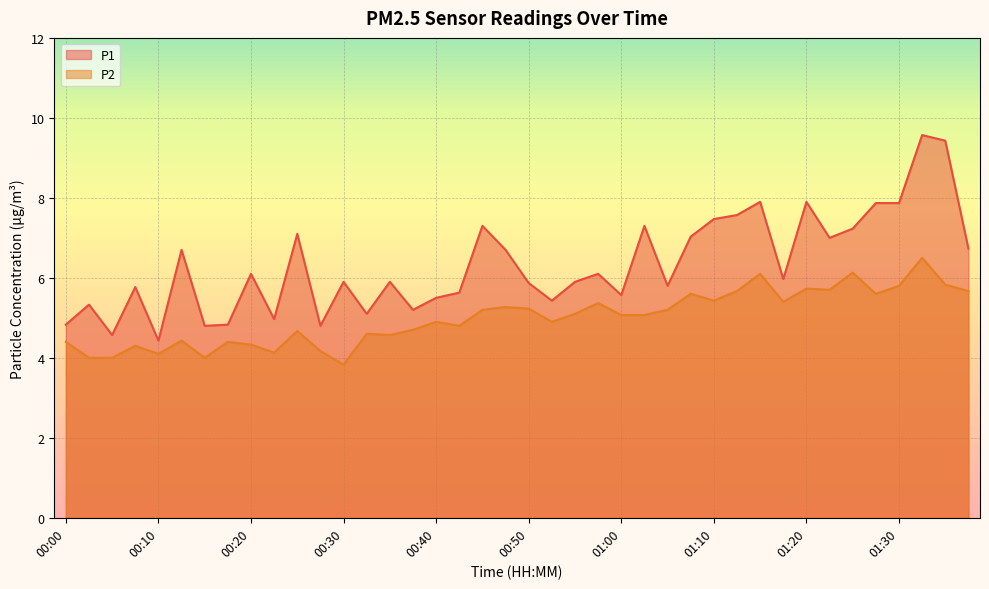

True or false: P2 and P1 cross at least once.

False